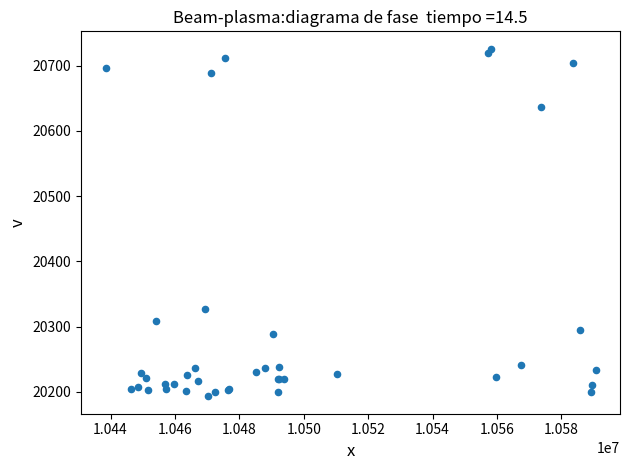

What Y value in the scatter plot is closest to 20459?

20327